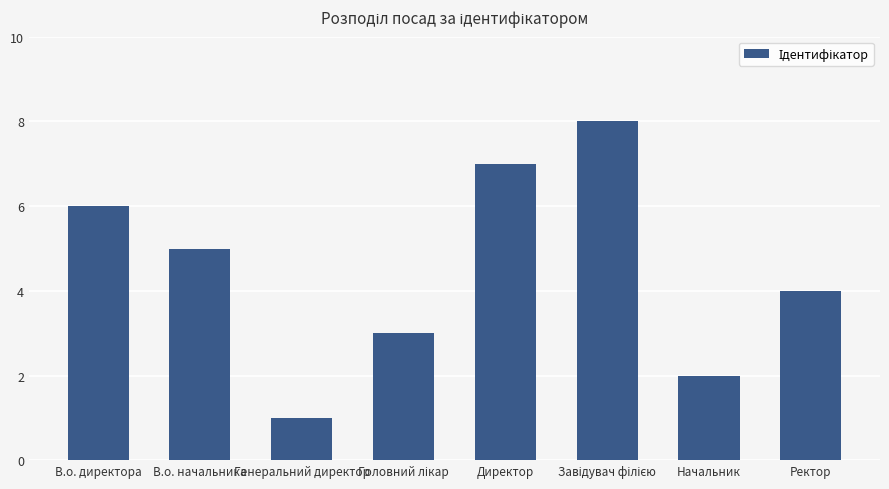

What is the difference between the maximum and minimum values?

7